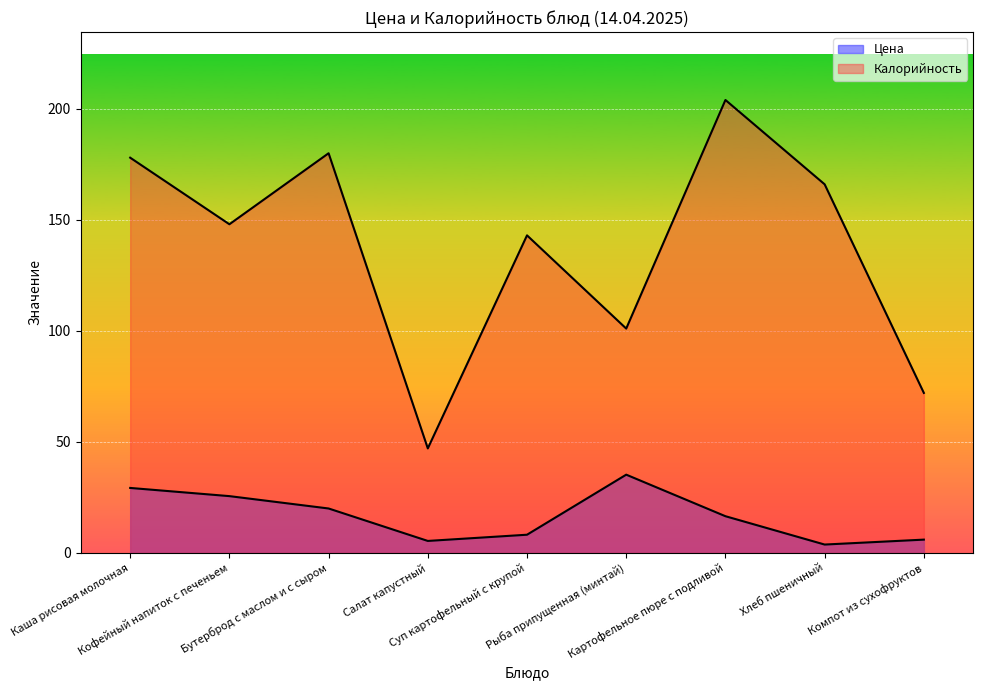

Reading left to right, transcribe all the data shown in this chart.

Цена: 29.2	25.5	19.9	5.3	8.1	35.2	16.4	3.7	5.9
Калорийность: 178.0	148.0	180.0	47.0	143.0	101.0	204.0	166.0	72.0